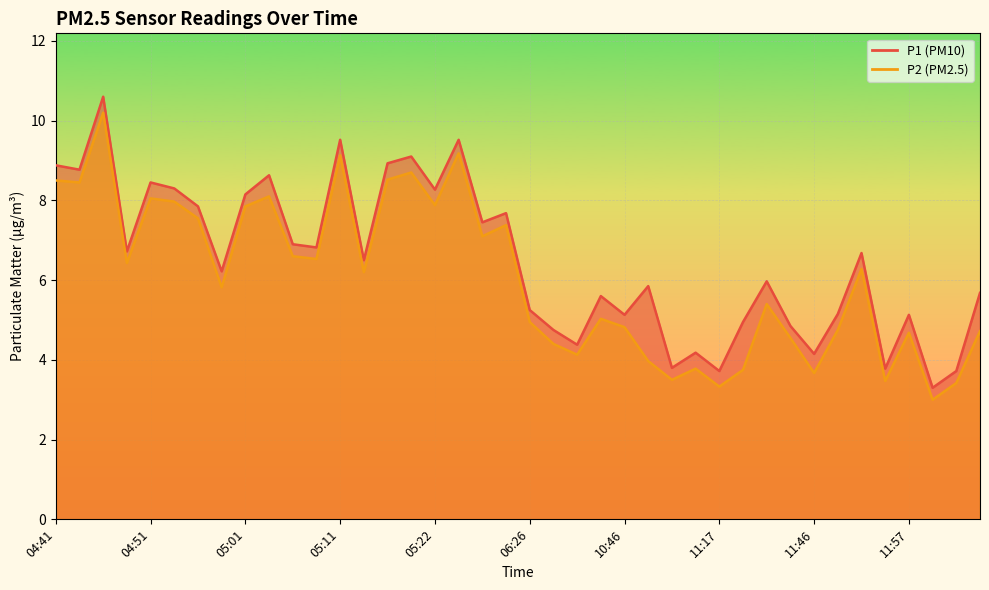

What is the label of the 25th point from the right?

05:20